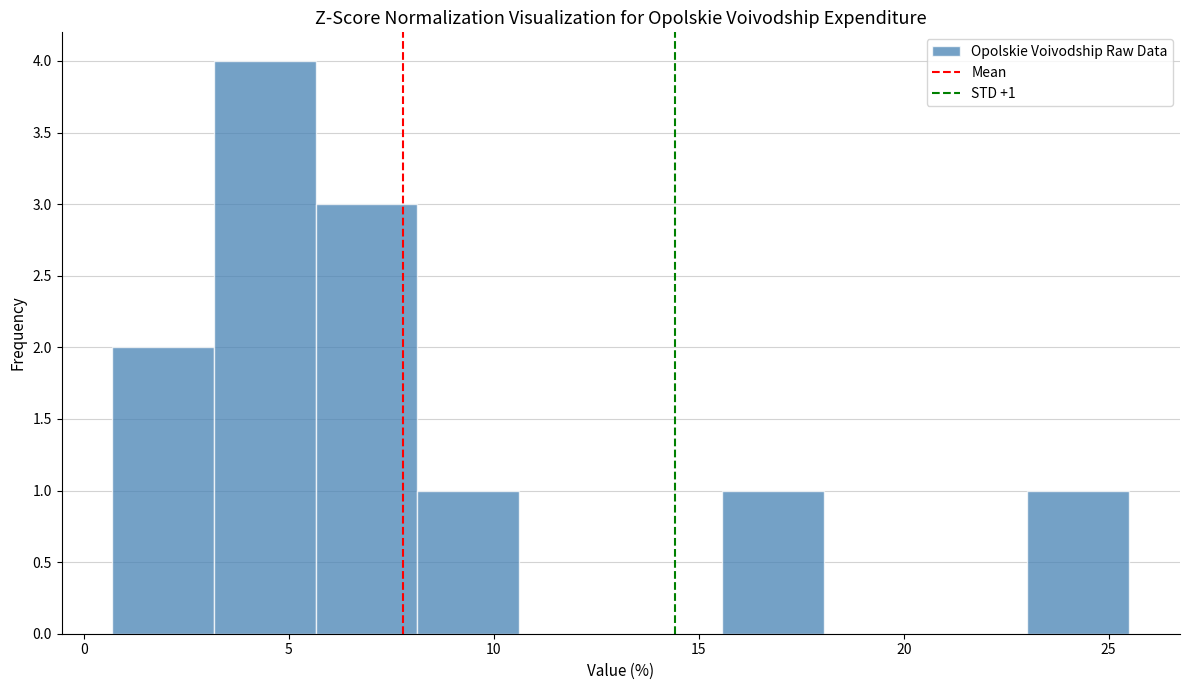

Which range on the x-axis has the tallest bar?

3.0 to 5.5